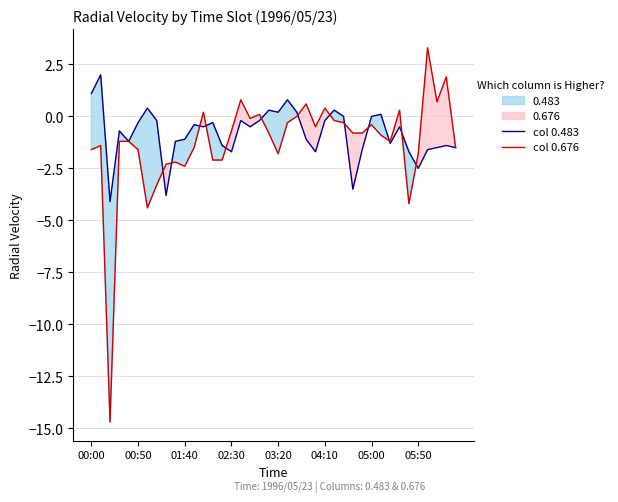

Is this an area chart (filled region under the line)?

No